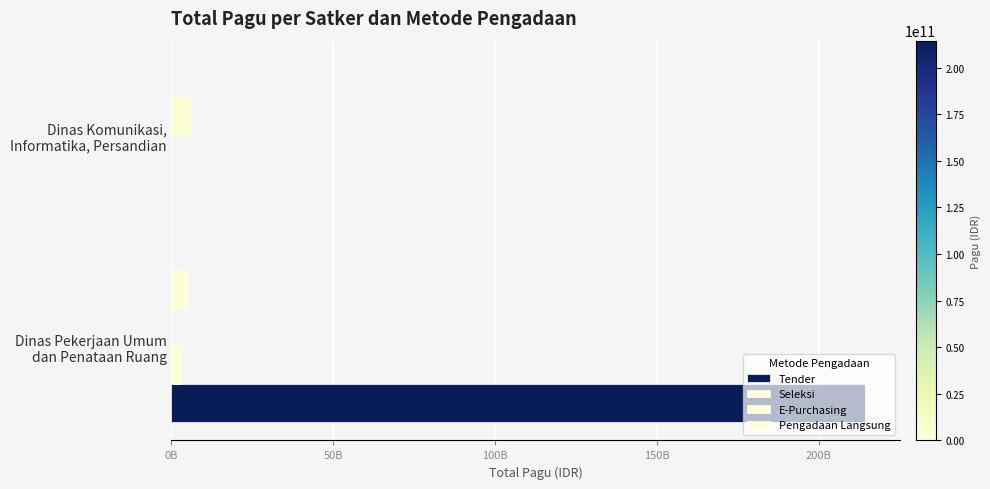

At how many categories does at least one series exceed 191906245507?

1